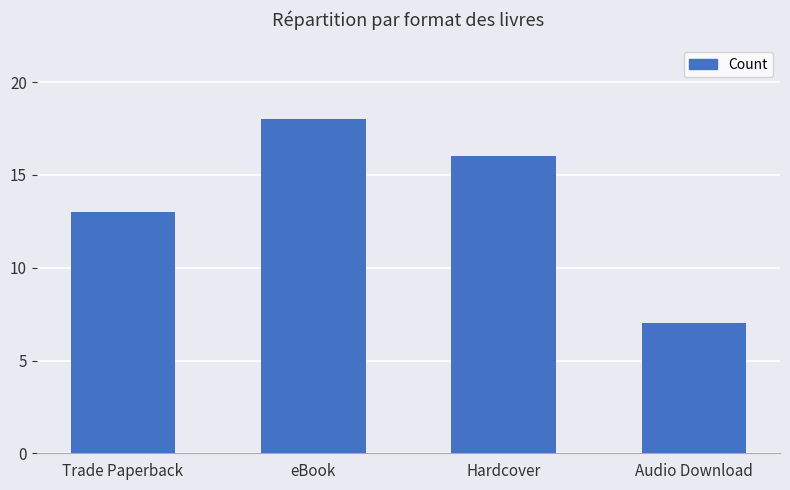

True or false: the data shows 18 at eBook.

True